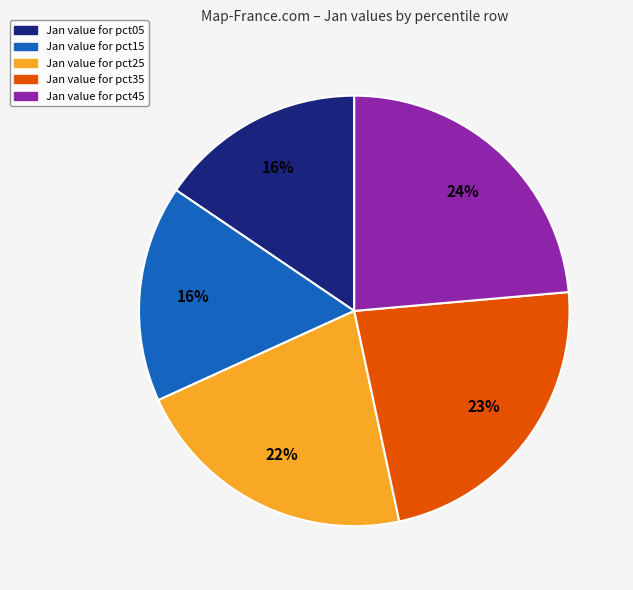

Does any single category account for the majority?

No